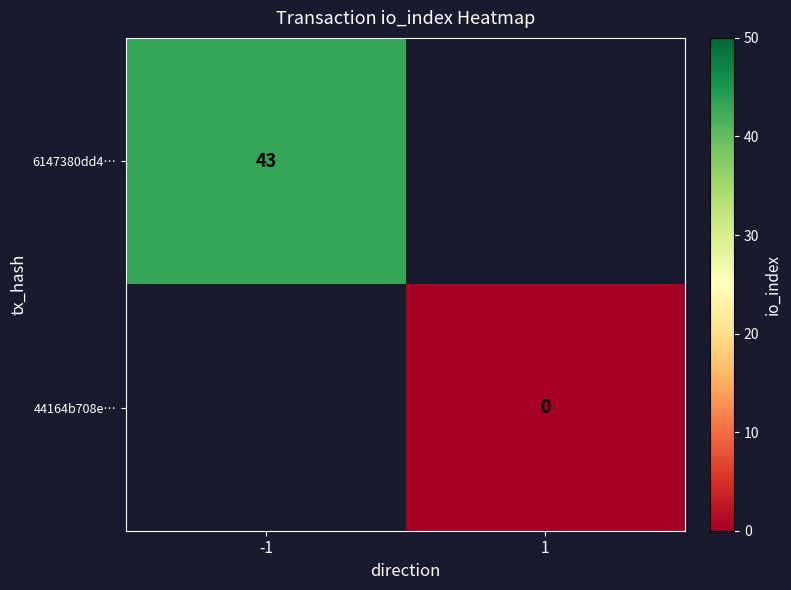

Is it true that 6147380dd4… equals 43 at -1?

True